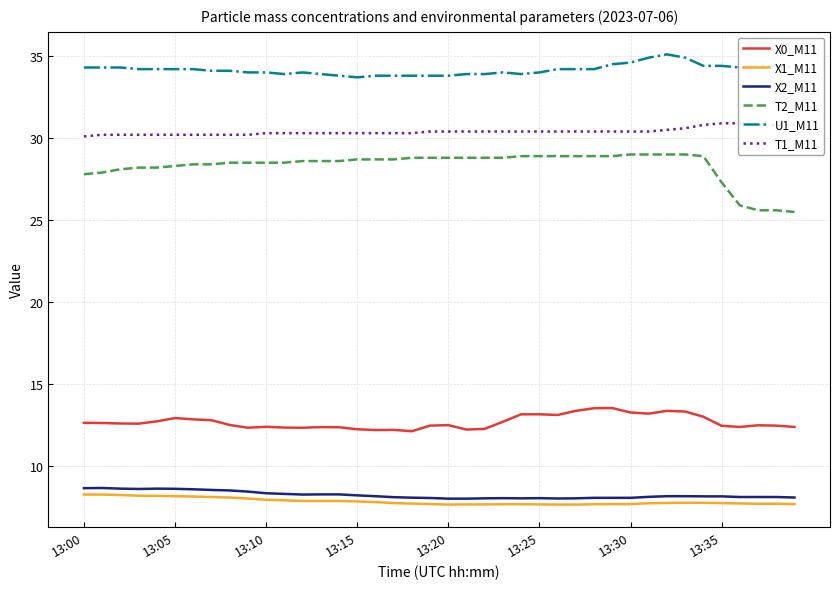

True or false: U1_M11 and T2_M11 cross at least once.

False